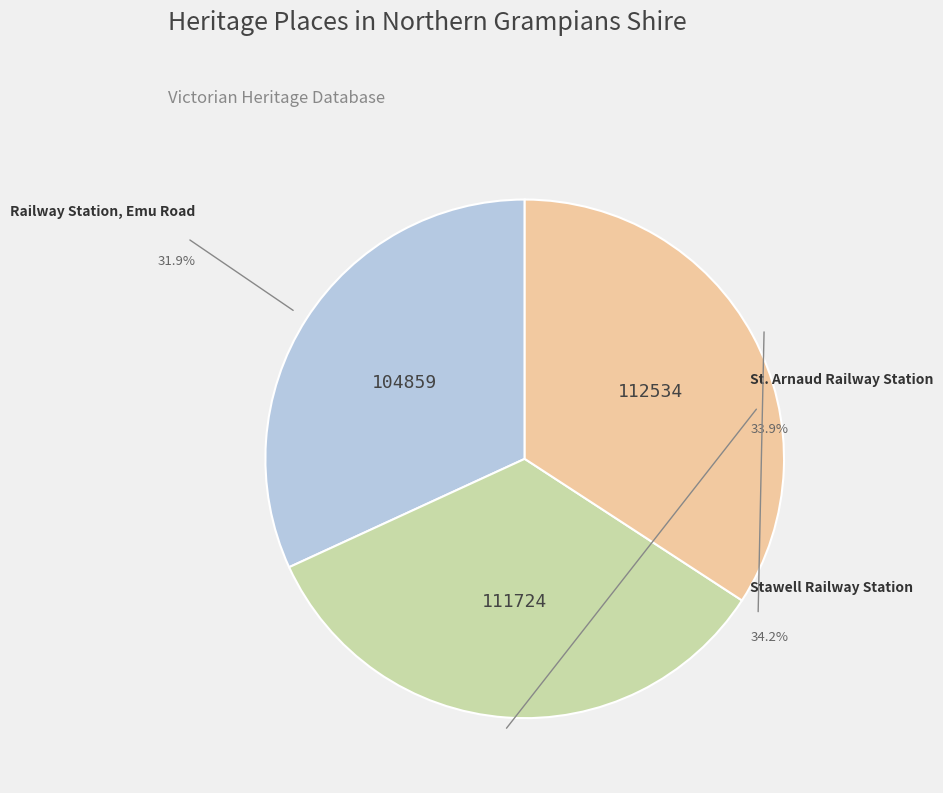

Rank the categories by value from lowest to highest.

Railway Station, Emu Road, St. Arnaud Railway Station, Stawell Railway Station